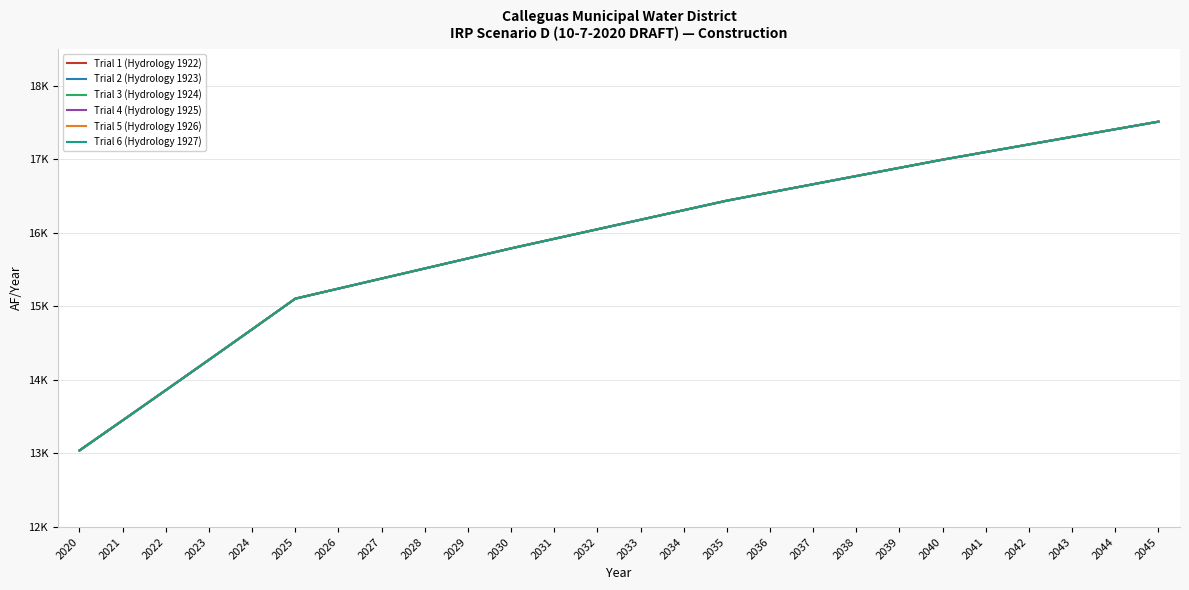

Does the chart display data point markers on the line(s)?

No